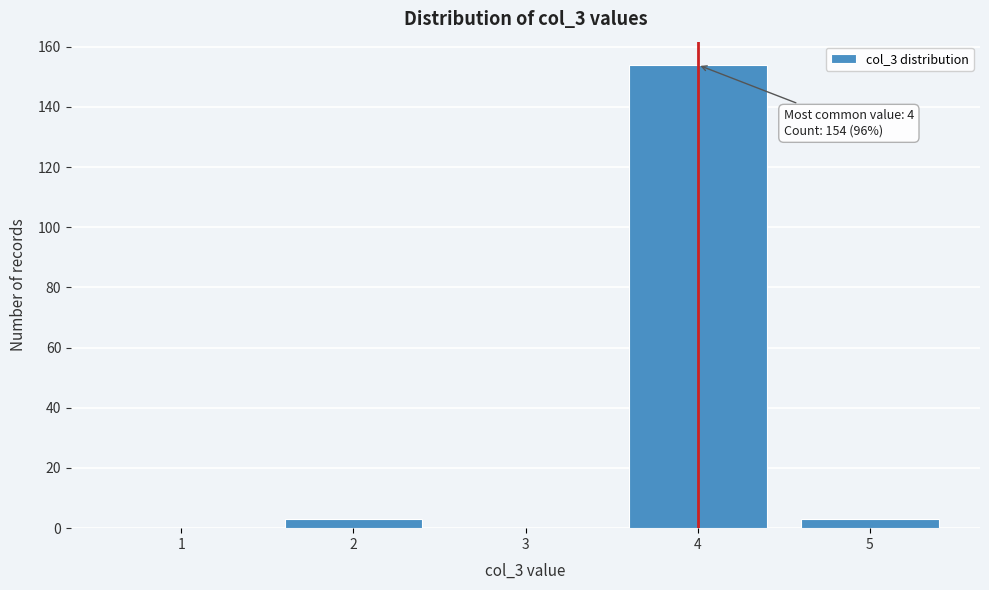

Reading left to right, list all the values displayed in this chart.

1=0	2=3	3=0	4=154	5=3